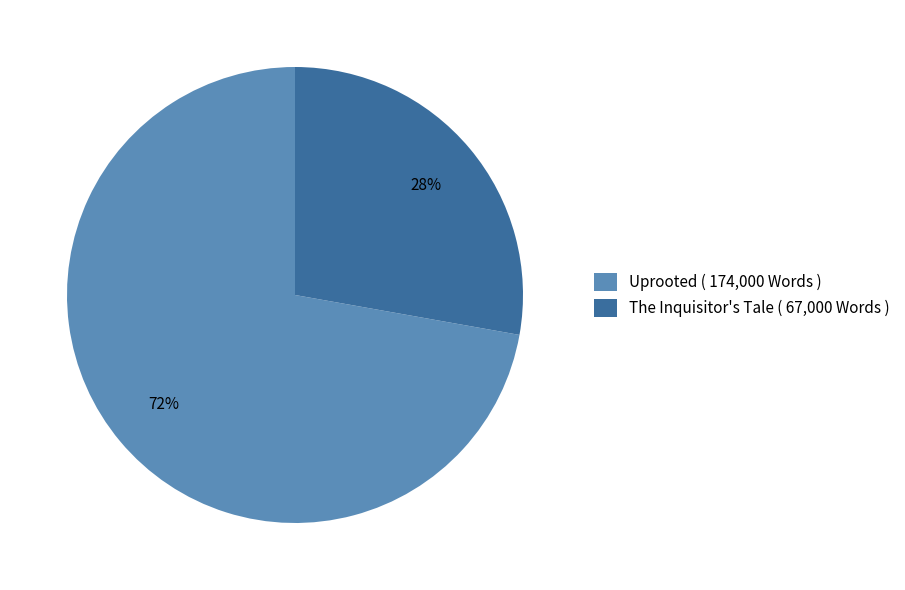

Which has a higher value, Uprooted ( 174,000 Words ) or The Inquisitor's Tale ( 67,000 Words )?

Uprooted ( 174,000 Words )